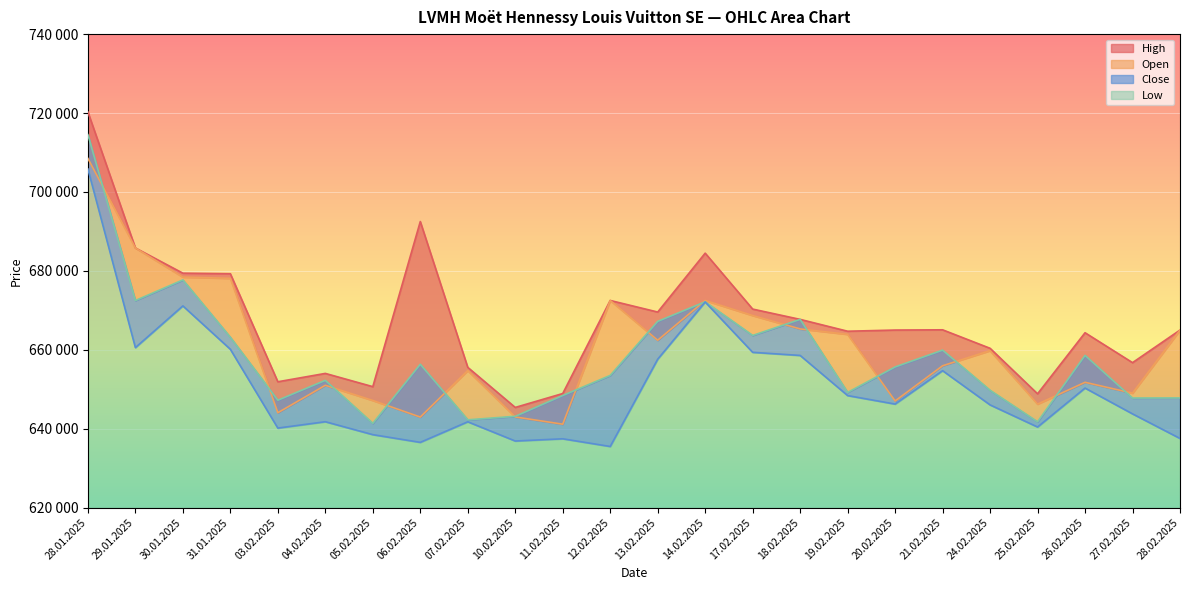

What are all the series names shown in the legend?

High, Open, Close, Low